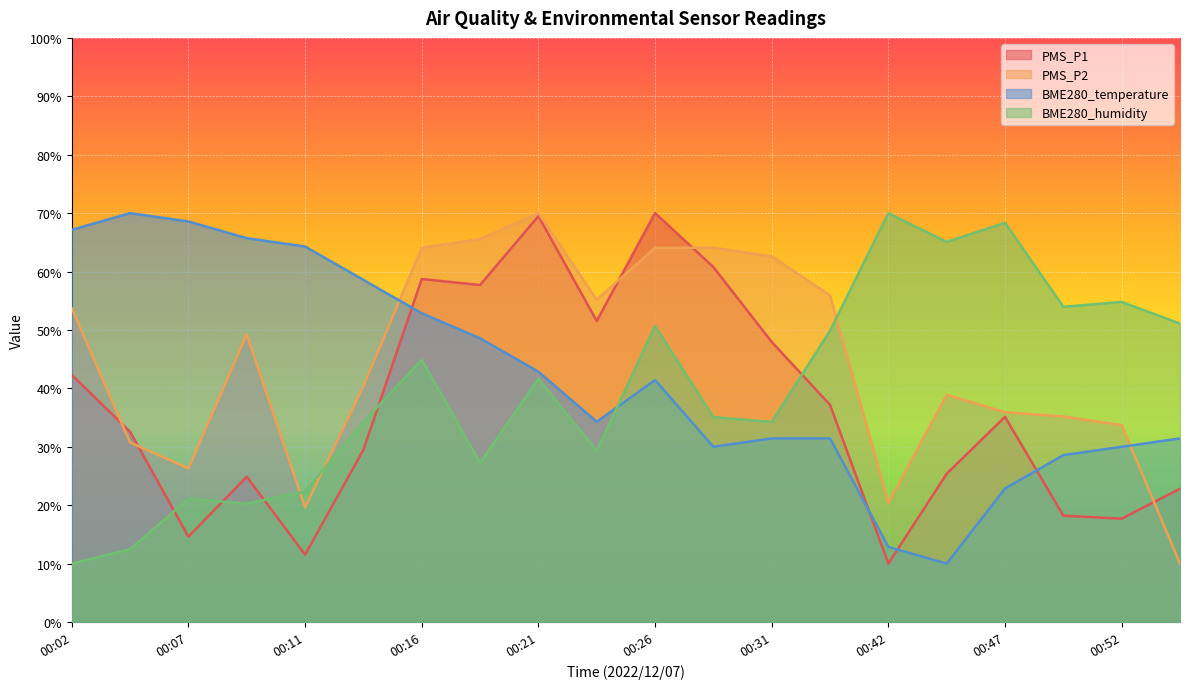

What are all the series names shown in the legend?

PMS_P1, PMS_P2, BME280_temperature, BME280_humidity